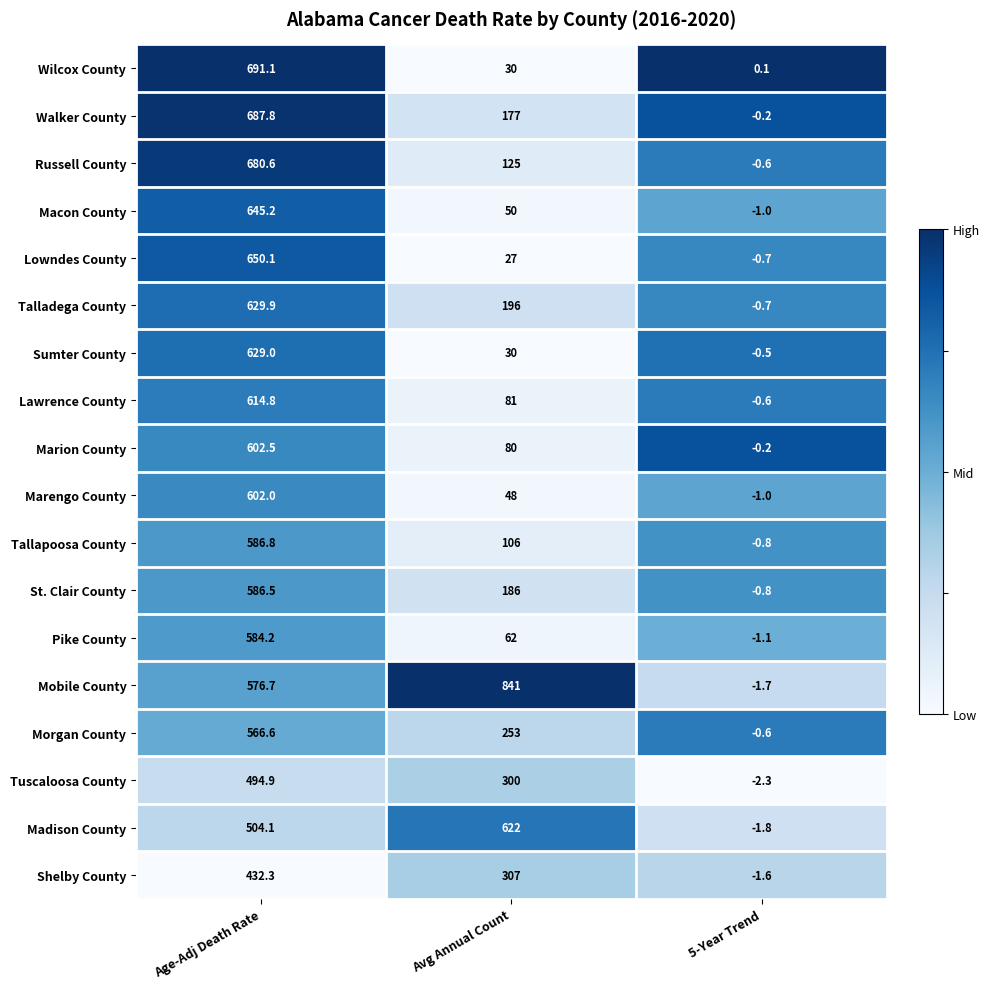

Which category has the lowest value in the Pike County series?

5-Year Trend